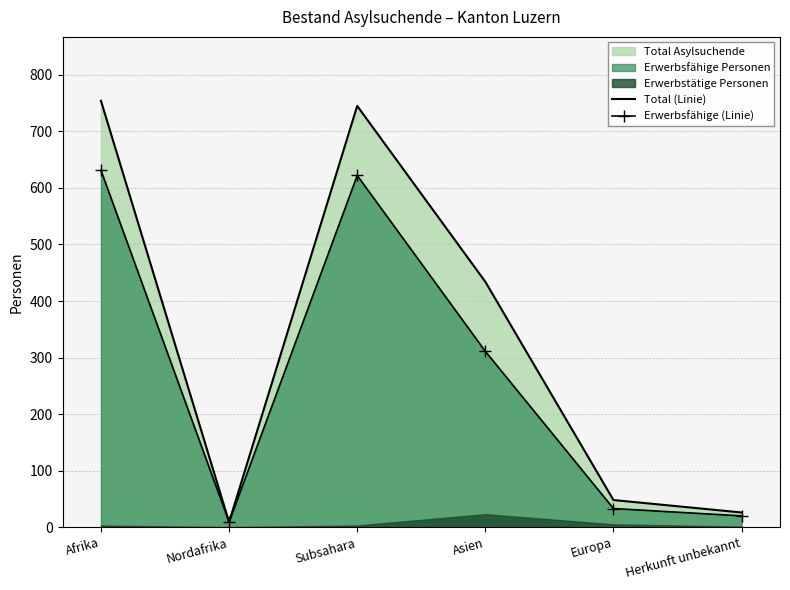

True or false: Erwerbsfähige (Linie) and Total (Linie) cross at least once.

False